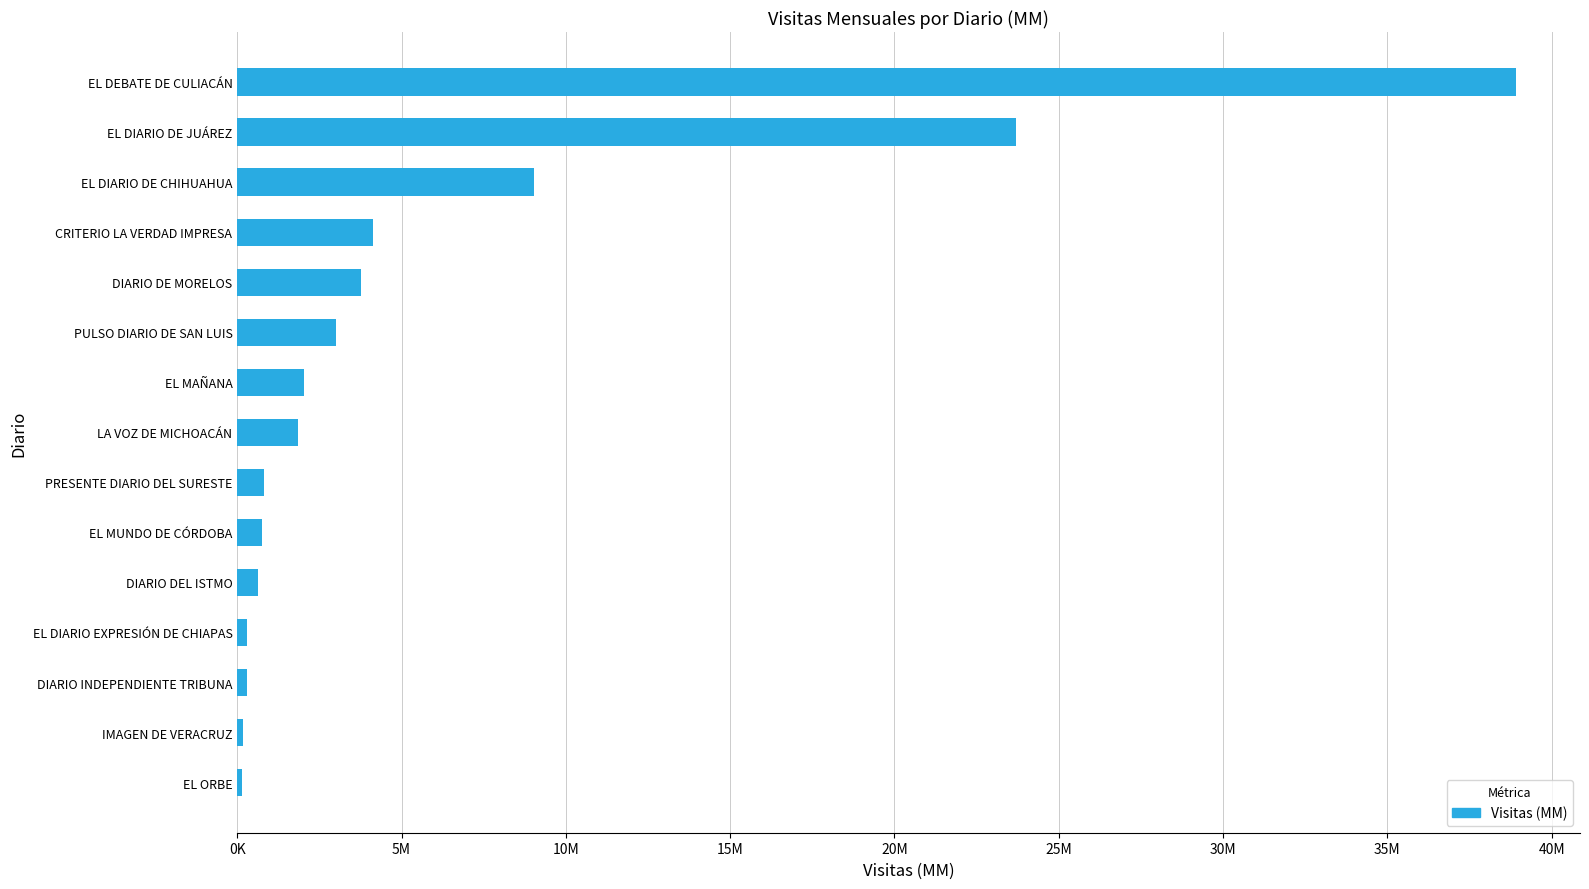

What is the smallest value displayed?

150501